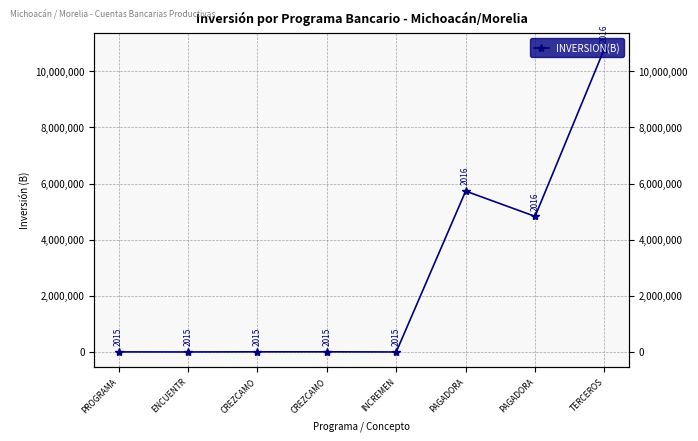

At which category does the data reach its first local valley?

ENCUENTR